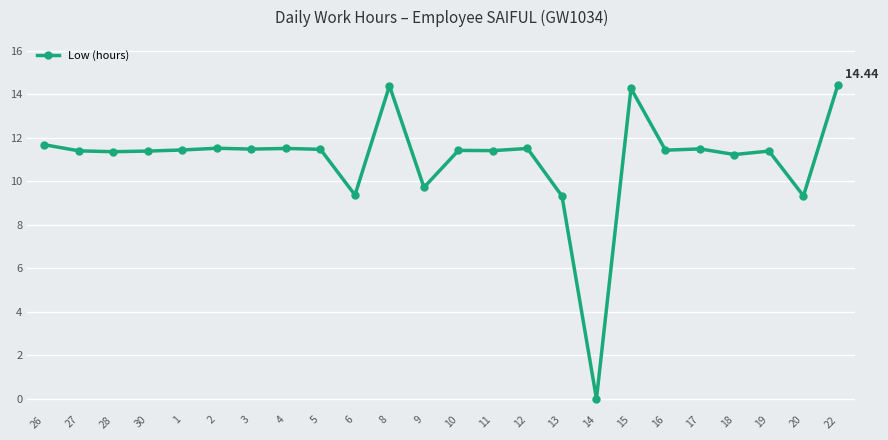

Read the value at 15.

14.3